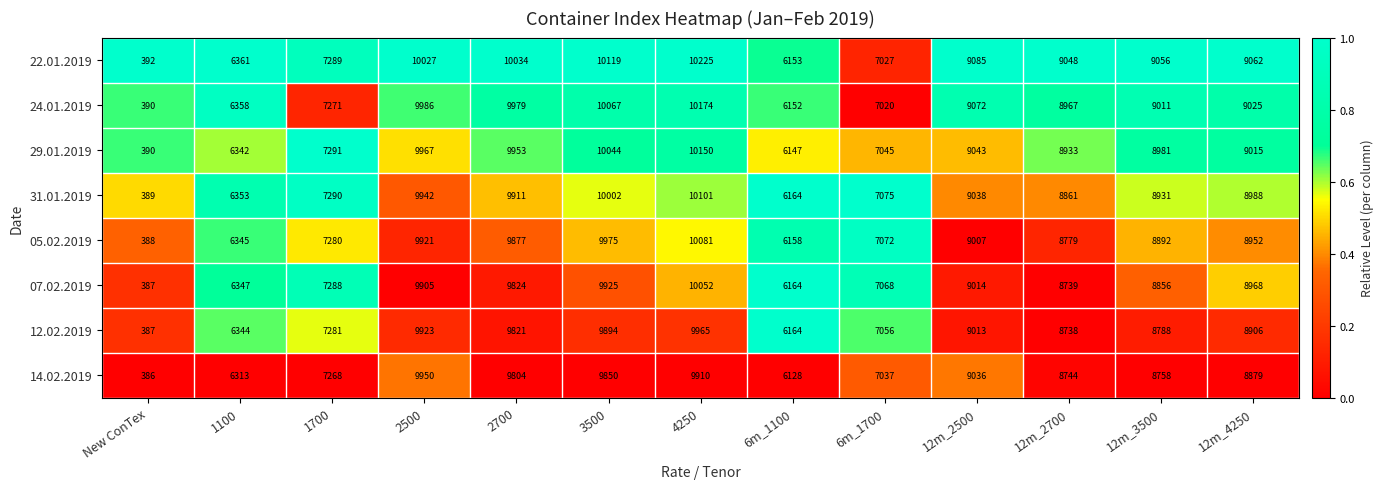

At 2500, list the series in order from largest to smallest.

22.01.2019, 24.01.2019, 29.01.2019, 14.02.2019, 31.01.2019, 12.02.2019, 05.02.2019, 07.02.2019